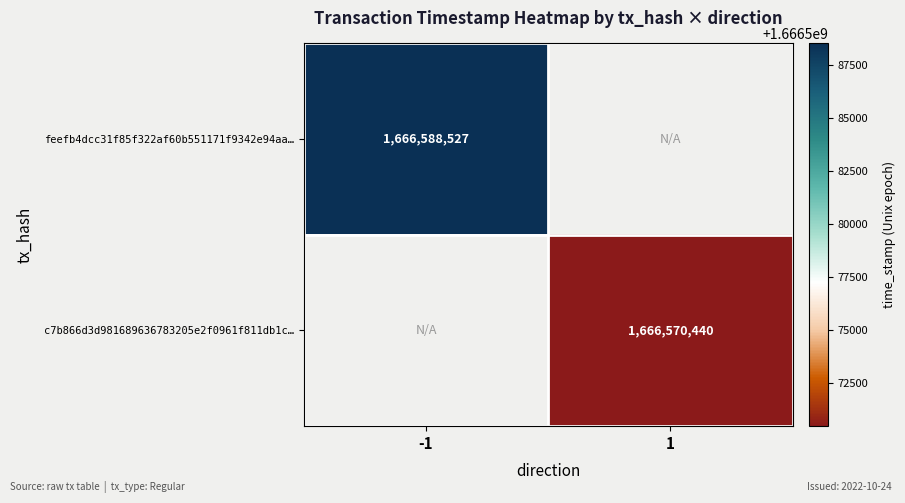

The feefb4dcc31f85f322af60b551171f9342e94aa… series shows 1666588527 at -1. True or false?

True